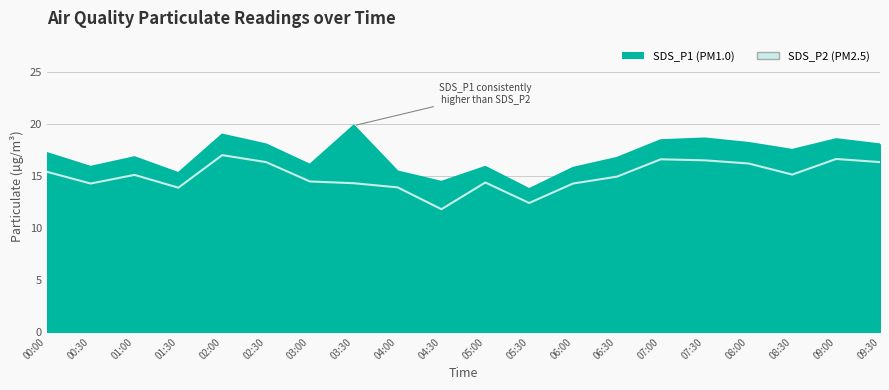

What is the label of the 16th point from the right?

02:00